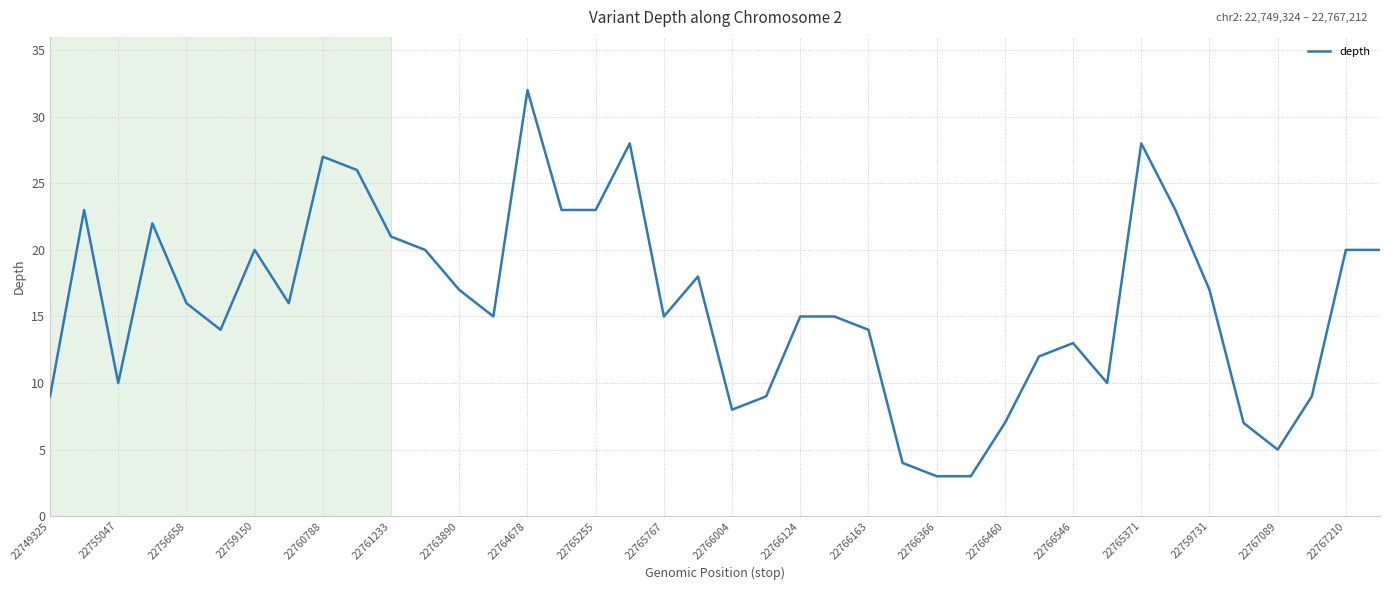

What is the greatest value displayed?

32